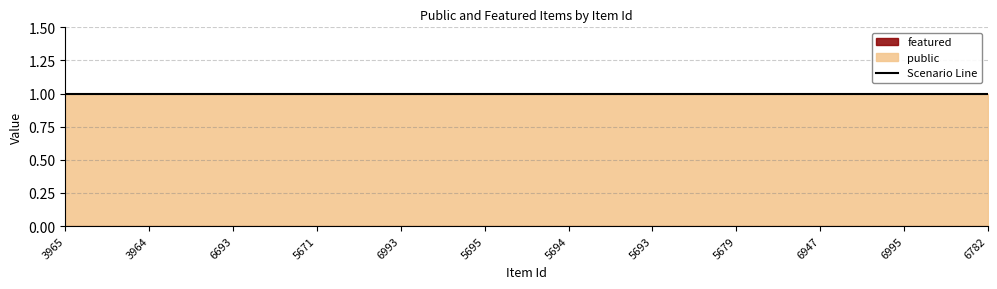

Which series has the largest range (max minus min)?

public